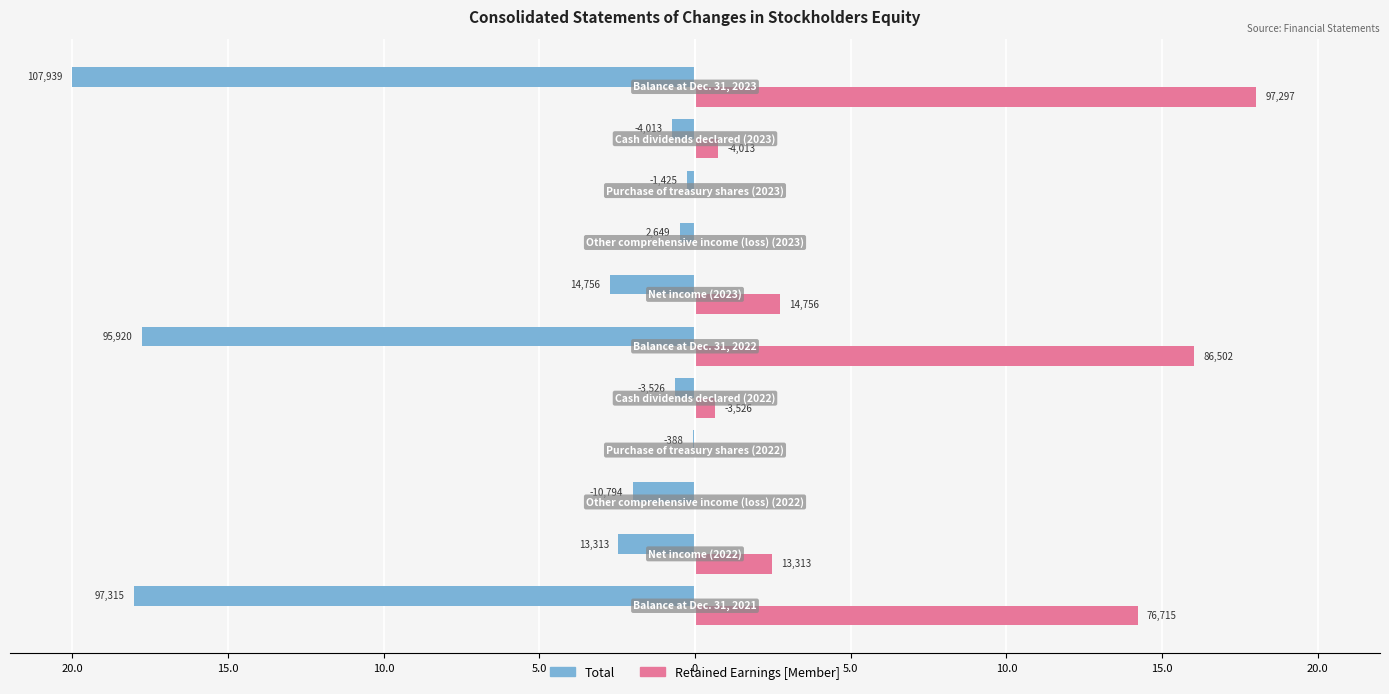

What are all the series names shown in the legend?

Total, Retained Earnings [Member]